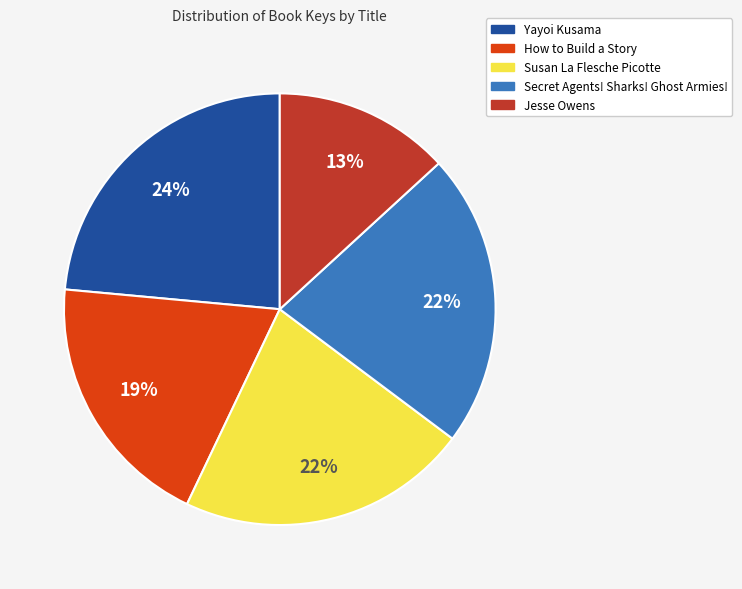

Which category has the biggest portion of the pie?

Yayoi Kusama